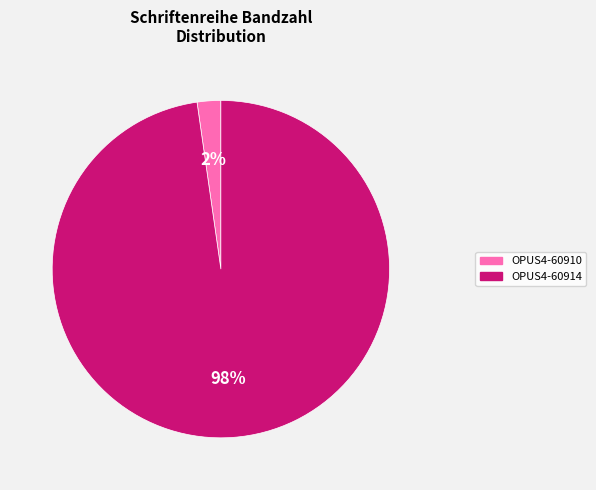

Which slice is the largest?

OPUS4-60914